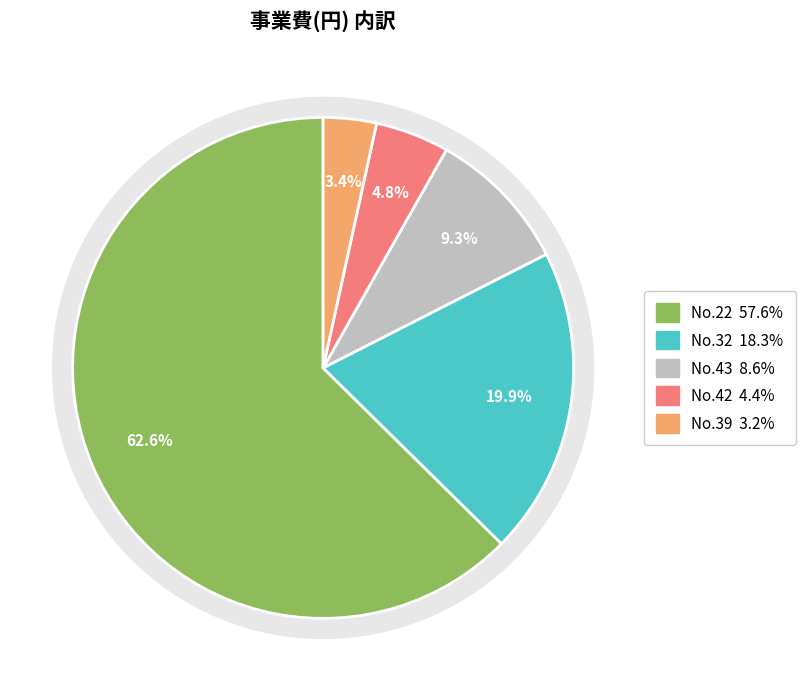

Which slice is the largest?

22